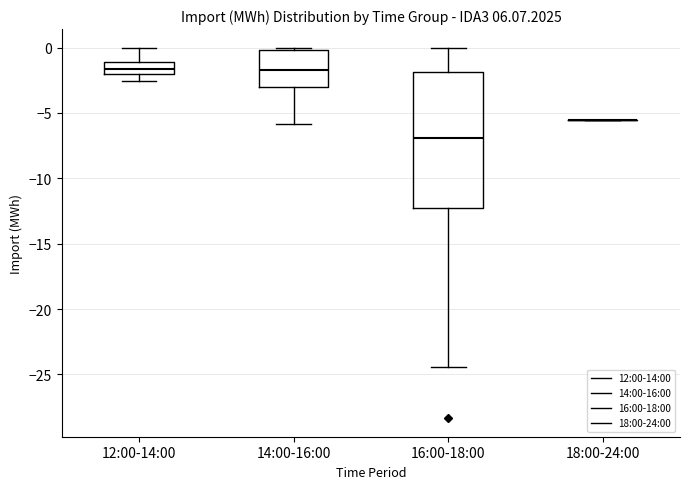

Where is the lower edge of the box for 16:00-18:00 on the y-axis? The values are not printed on the chart, so give them approximately, as read against the axis.

-12.5